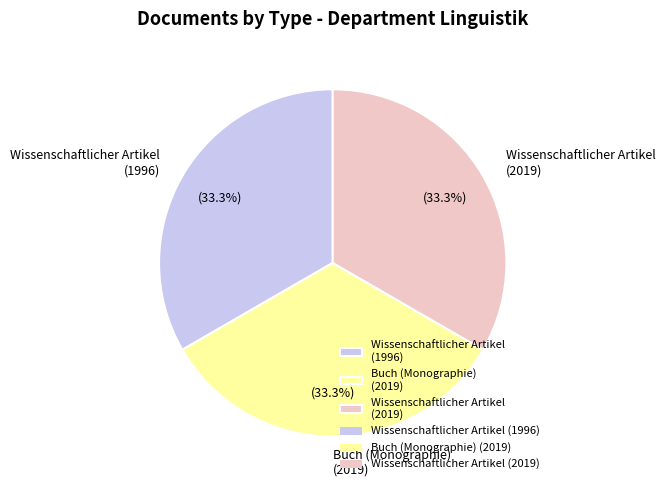

Does any single category account for the majority?

No